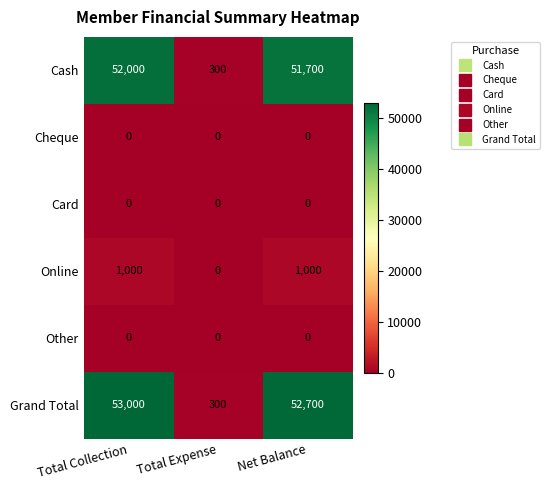

Reading left to right, transcribe all the data shown in this chart.

Cash: Total Collection=52000	Total Expense=300	Net Balance=51700
Cheque: Total Collection=0	Total Expense=0	Net Balance=0
Card: Total Collection=0	Total Expense=0	Net Balance=0
Online: Total Collection=1000	Total Expense=0	Net Balance=1000
Other: Total Collection=0	Total Expense=0	Net Balance=0
Grand Total: Total Collection=53000	Total Expense=300	Net Balance=52700